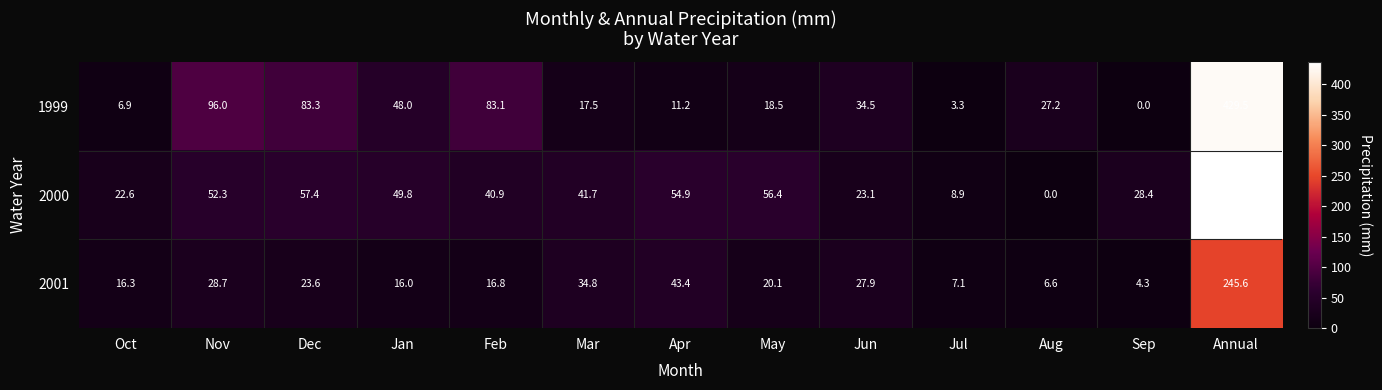

How many data points in 2000 are less than 41?

6